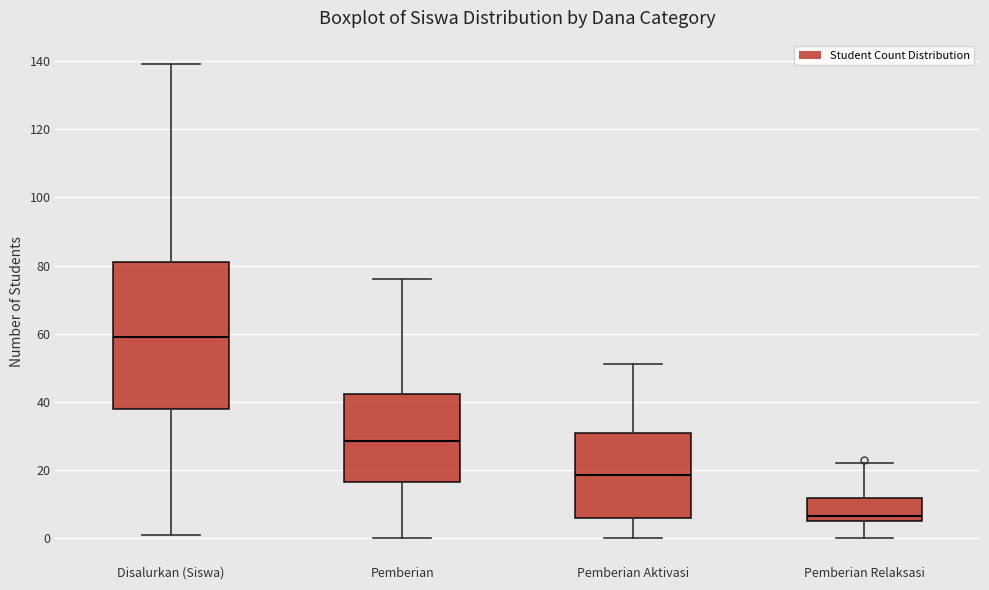

Where does the median line of the box for Pemberian Aktivasi sit on the y-axis? The values are not printed on the chart, so give them approximately, as read against the axis.

18